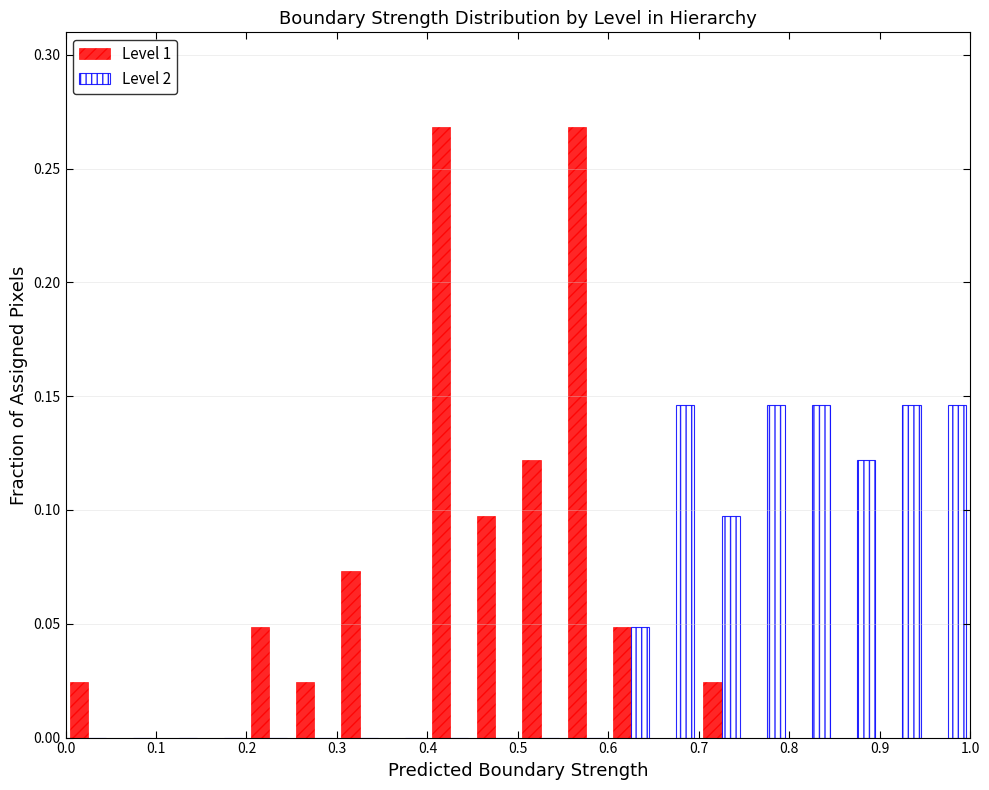

Reading left to right, transcribe this chart: for each range on the x-axis, give the height of each series' bar. The values are not printed on the chart, so give them approximately, as read against the axis.

0.00 to 0.05: Level 1=0.025	Level 2=0
0.05 to 0.10: Level 1=0	Level 2=0
0.10 to 0.15: Level 1=0	Level 2=0
0.15 to 0.20: Level 1=0	Level 2=0
0.20 to 0.25: Level 1=0.050	Level 2=0
0.25 to 0.30: Level 1=0.025	Level 2=0
0.30 to 0.35: Level 1=0.075	Level 2=0
0.35 to 0.40: Level 1=0	Level 2=0
0.40 to 0.45: Level 1=0.270	Level 2=0
0.45 to 0.50: Level 1=0.100	Level 2=0
0.50 to 0.55: Level 1=0.120	Level 2=0
0.55 to 0.60: Level 1=0.270	Level 2=0
0.60 to 0.65: Level 1=0.050	Level 2=0.050
0.65 to 0.70: Level 1=0	Level 2=0.145
0.70 to 0.75: Level 1=0.025	Level 2=0.100
0.75 to 0.80: Level 1=0	Level 2=0.145
0.80 to 0.85: Level 1=0	Level 2=0.145
0.85 to 0.90: Level 1=0	Level 2=0.120
0.90 to 0.95: Level 1=0	Level 2=0.145
0.95 to 1.00: Level 1=0	Level 2=0.145